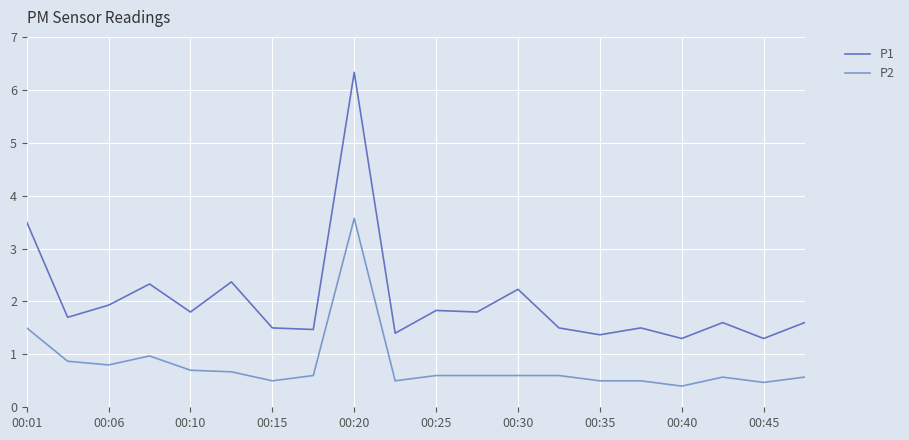

What is the average value of the P1 series?

2.0